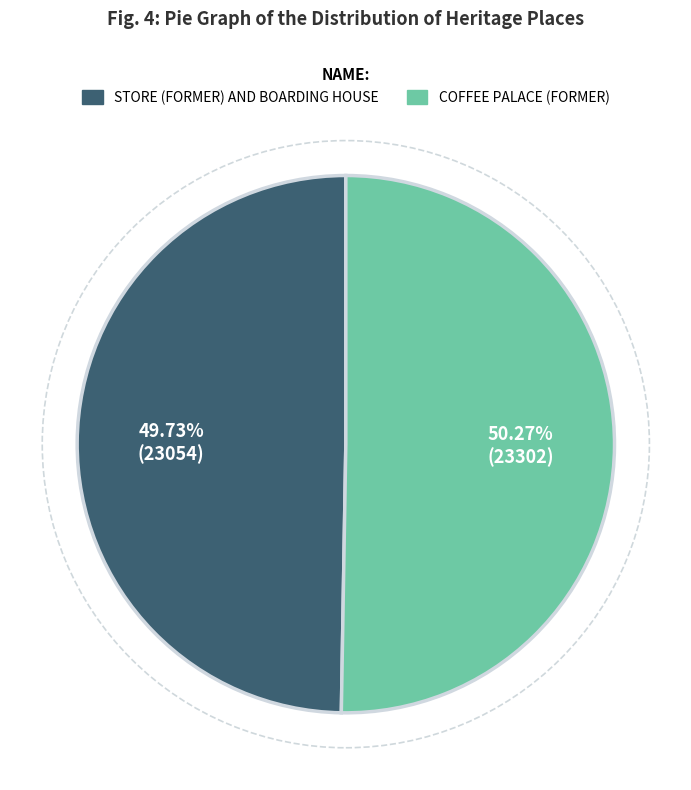

To the nearest percent, what is the combined percentage of STORE (FORMER) AND BOARDING HOUSE and COFFEE PALACE (FORMER)?

100%